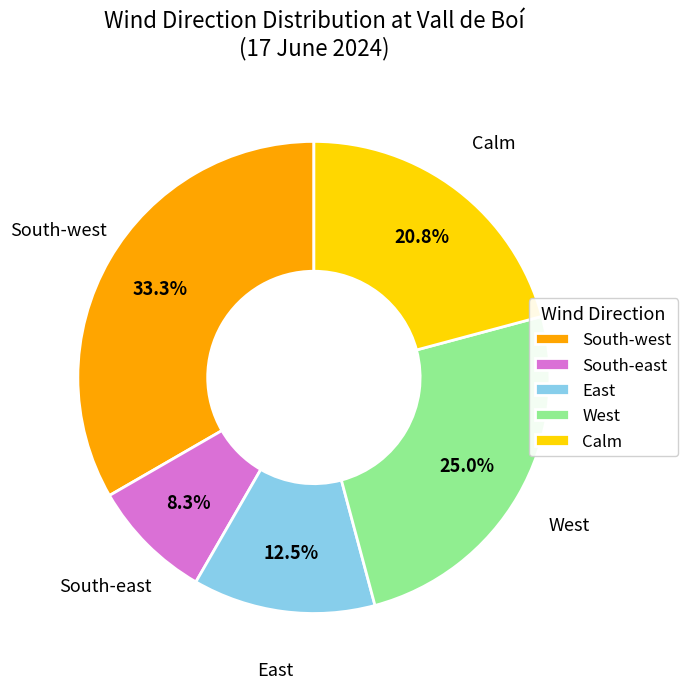

Does any single category account for the majority?

No